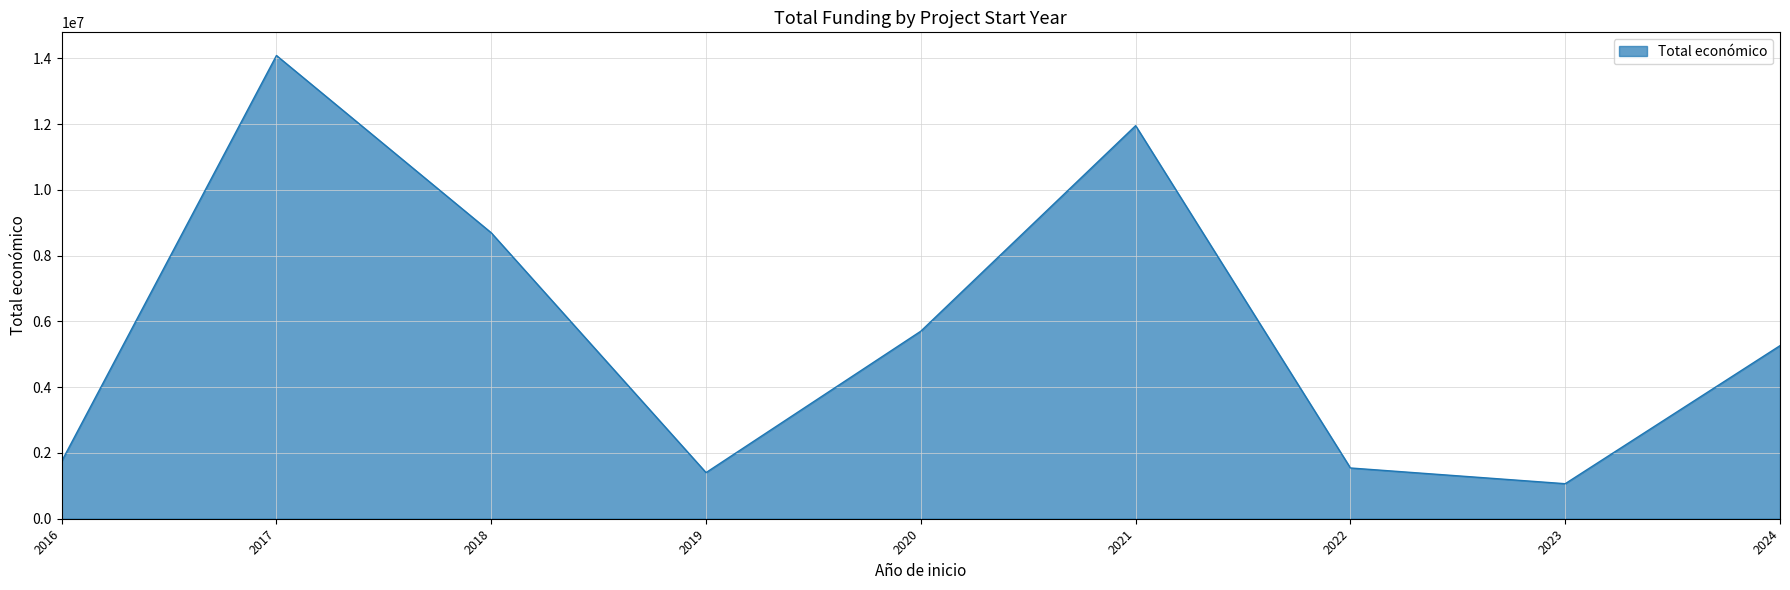

What is the greatest value displayed?

14086508